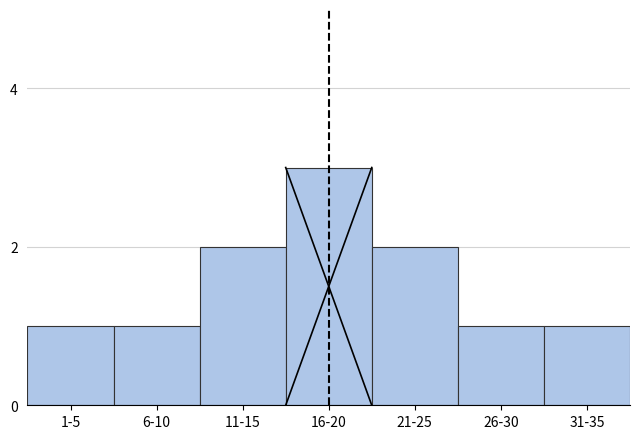

Reading left to right, extract all data points from this chart.

1-5=1	6-10=1	11-15=2	16-20=3	21-25=2	26-30=1	31-35=1